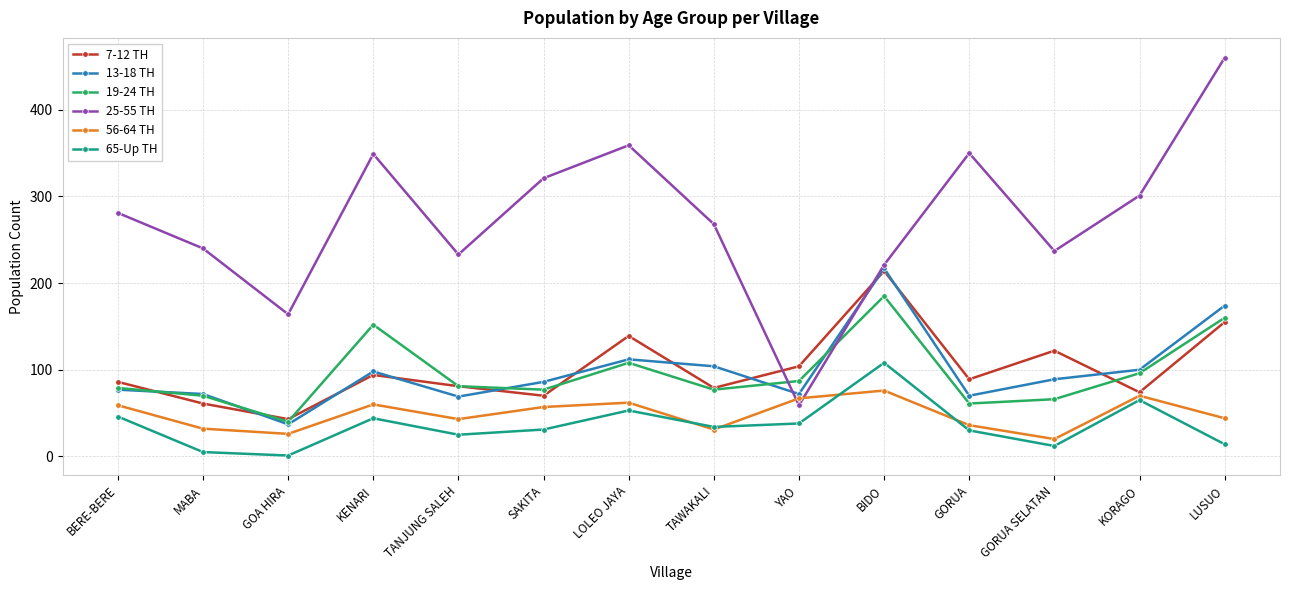

What is the maximum value shown in the chart?

460